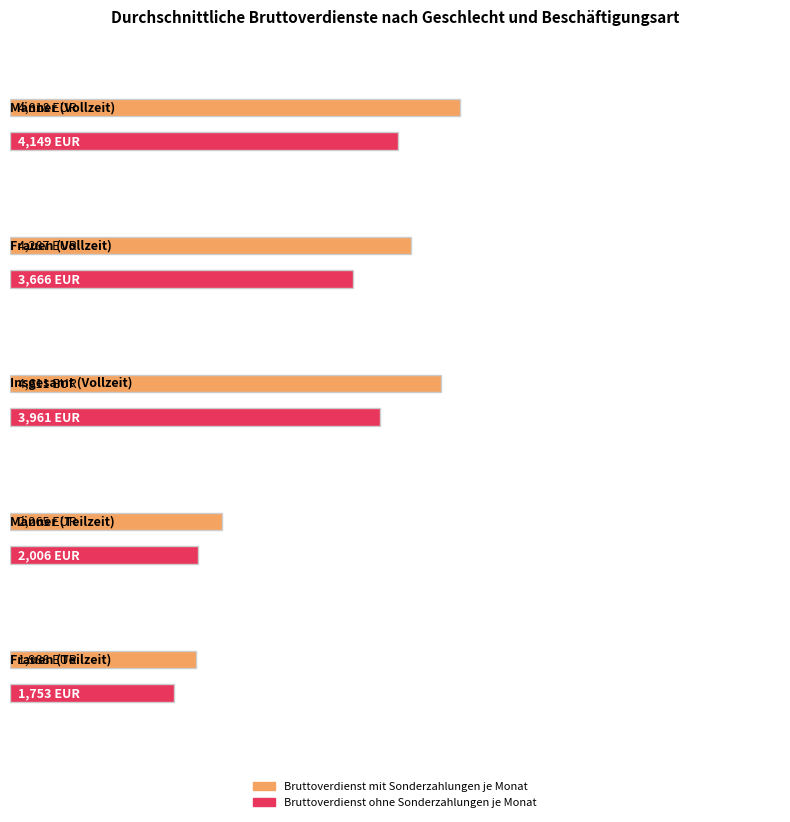

At which category is the sum across all series the highest?

Vollzeit Männer